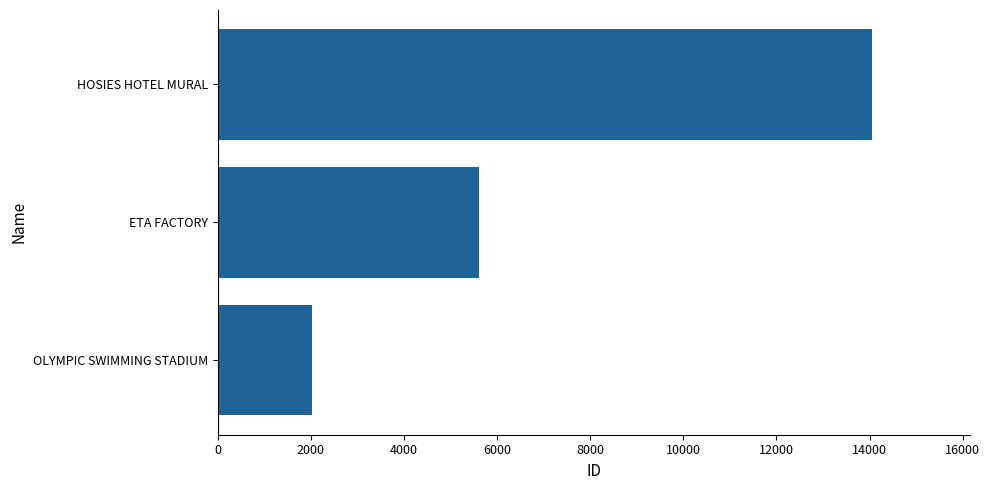

Reading bottom to top, transcribe all the data shown in this chart.

2038	5623	14057